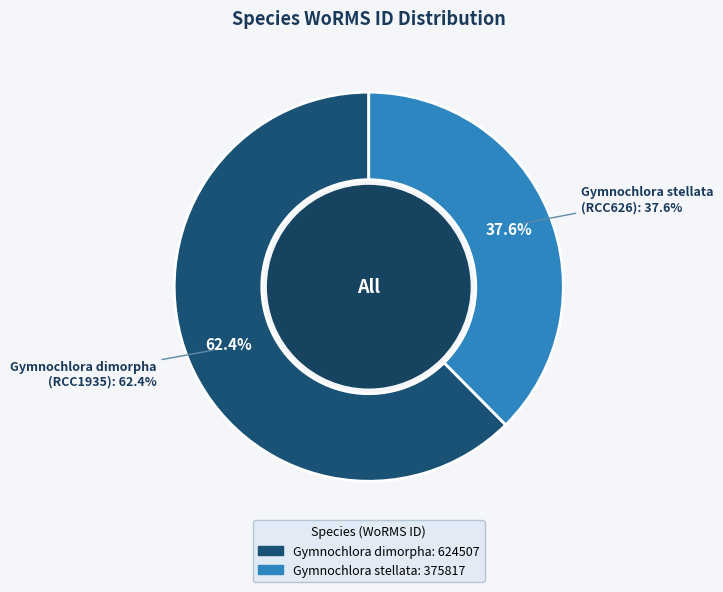

What is the ratio of the value at Gymnochlora dimorpha to the value at Gymnochlora stellata?

1.7